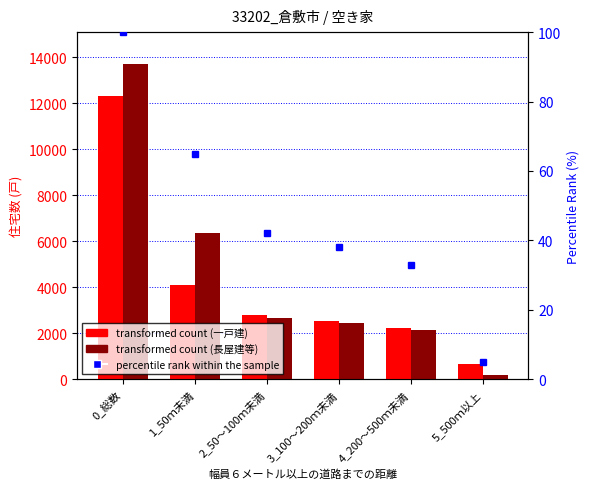

Which has a higher value, 3_100～200ｍ未満 or 1_50ｍ未満?

1_50ｍ未満